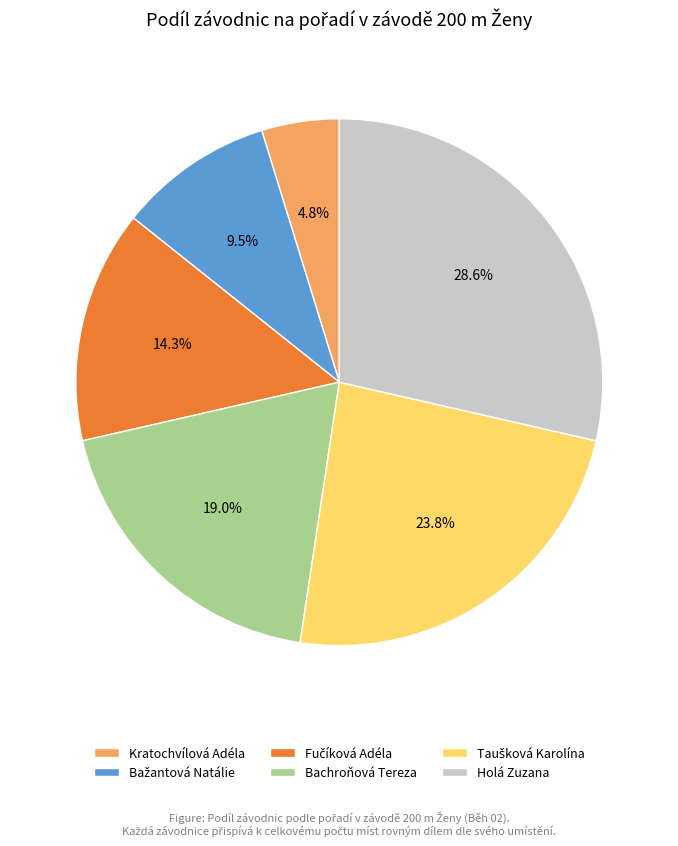

Which has a higher value, Bachroňová Tereza or Kratochvílová Adéla?

Bachroňová Tereza